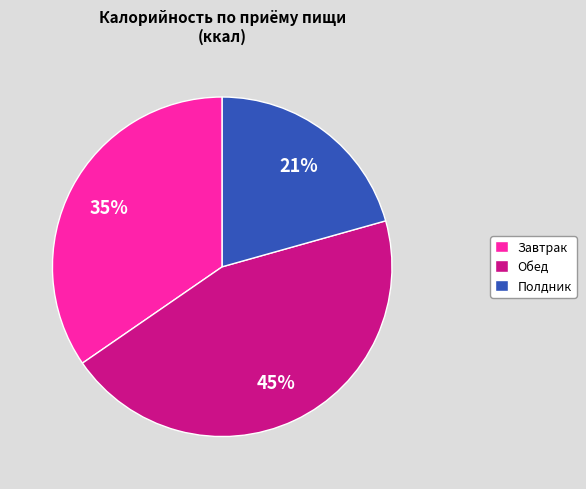

What is the ratio of the value at Полдник to the value at Обед?

0.5